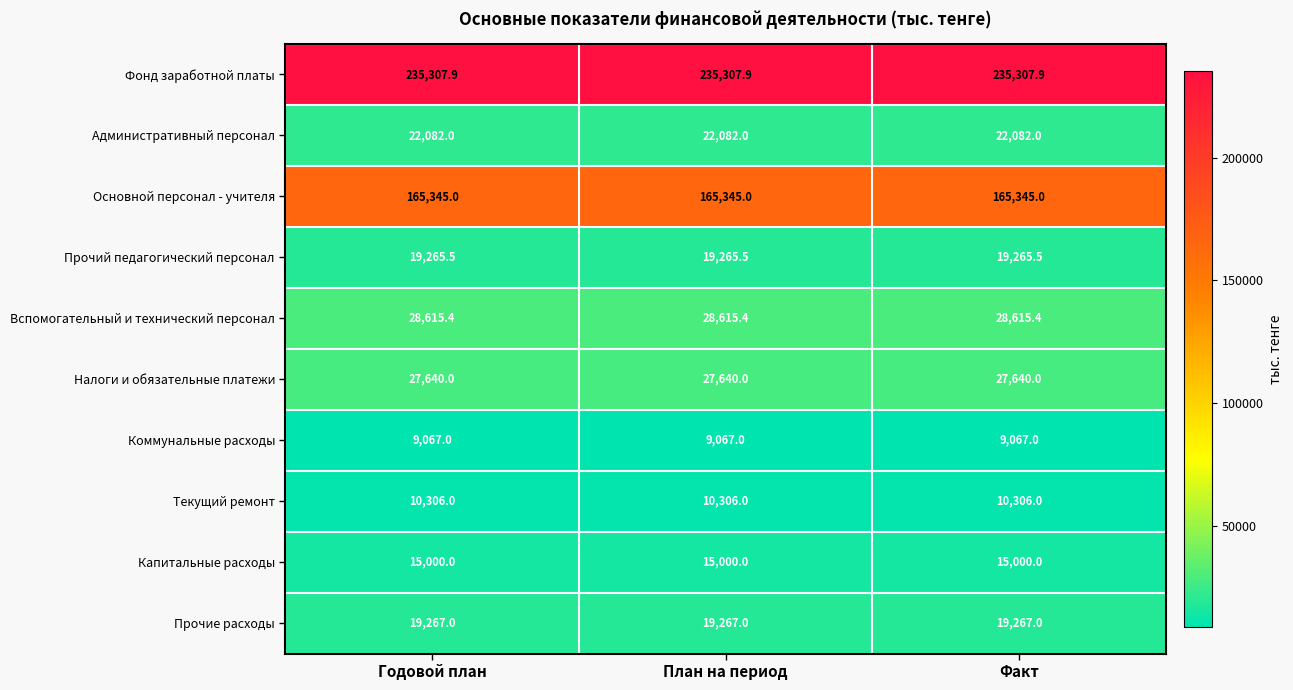

Count the number of categories in the chart.

3